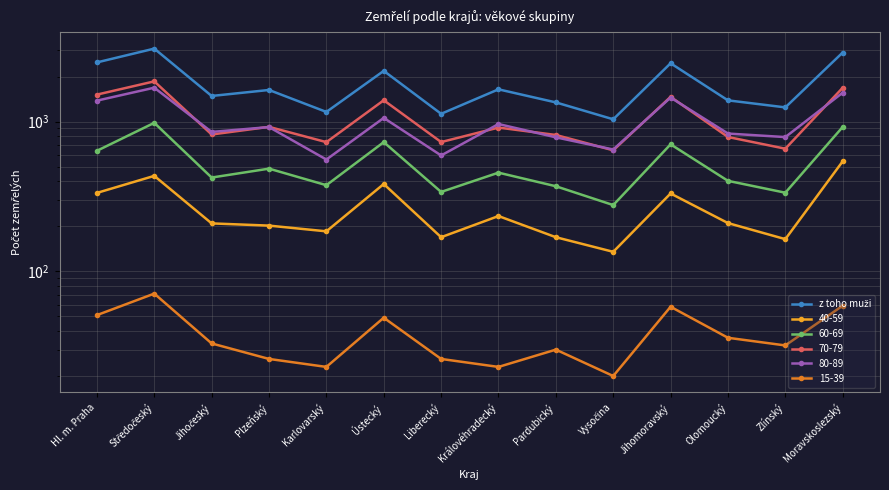

Rank the categories by value from lowest to highest.

Vysočina, Liberecký, Karlovarský, Zlínský, Pardubický, Olomoucký, Jihočeský, Plzeňský, Královéhradecký, Ústecký, Jihomoravský, Hl. m. Praha, Moravskoslezský, Středočeský